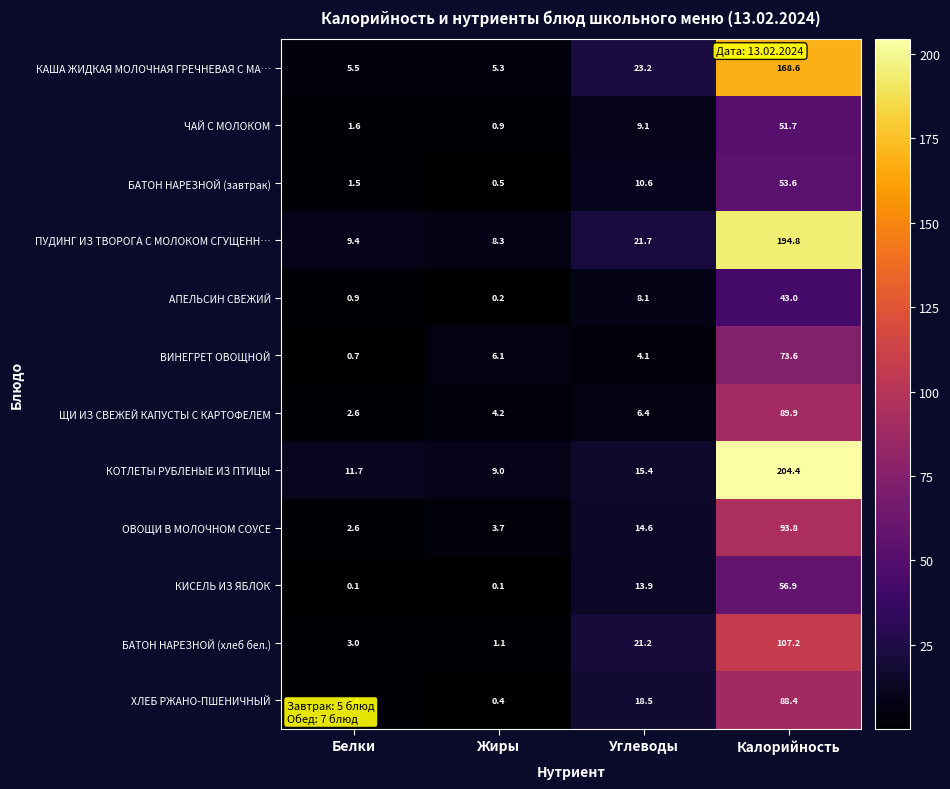

What is the minimum value shown in the chart?

0.1